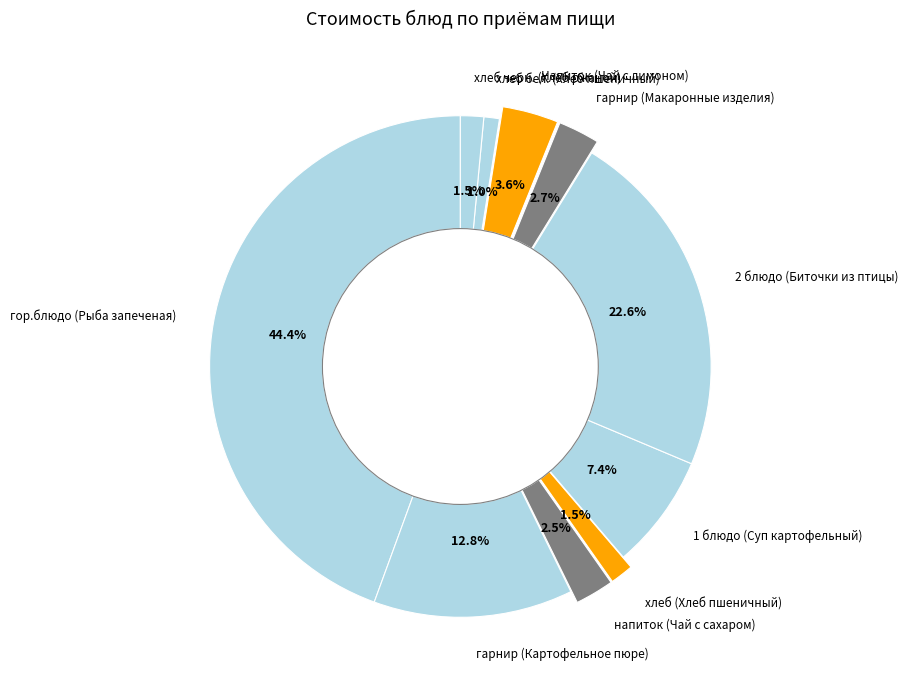

Count the number of slices in the pie.

10